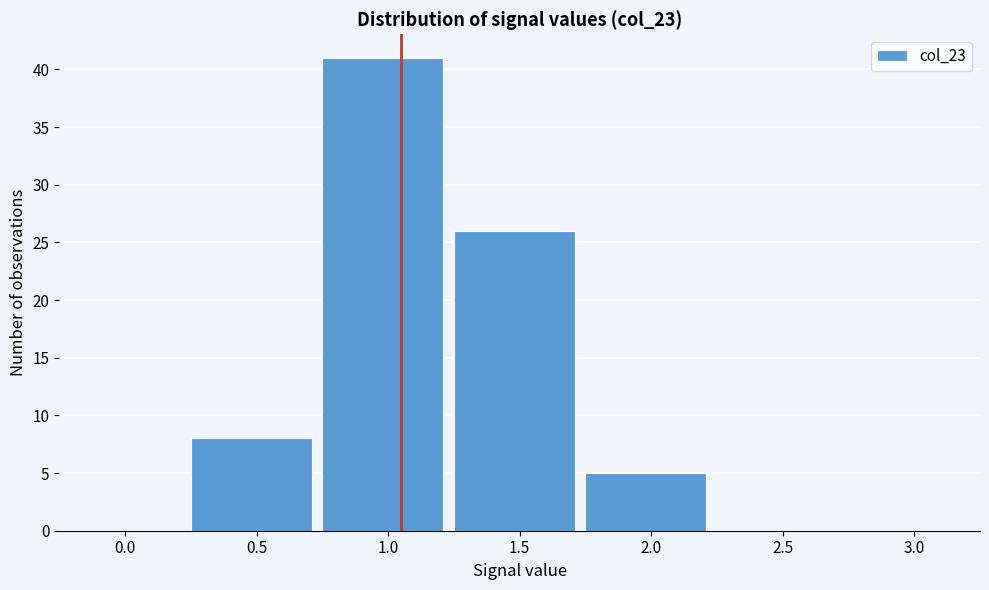

Reading left to right, extract all data points from this chart.

0.0=0	0.5=8	1.0=41	1.5=26	2.0=5	2.5=0	3.0=0